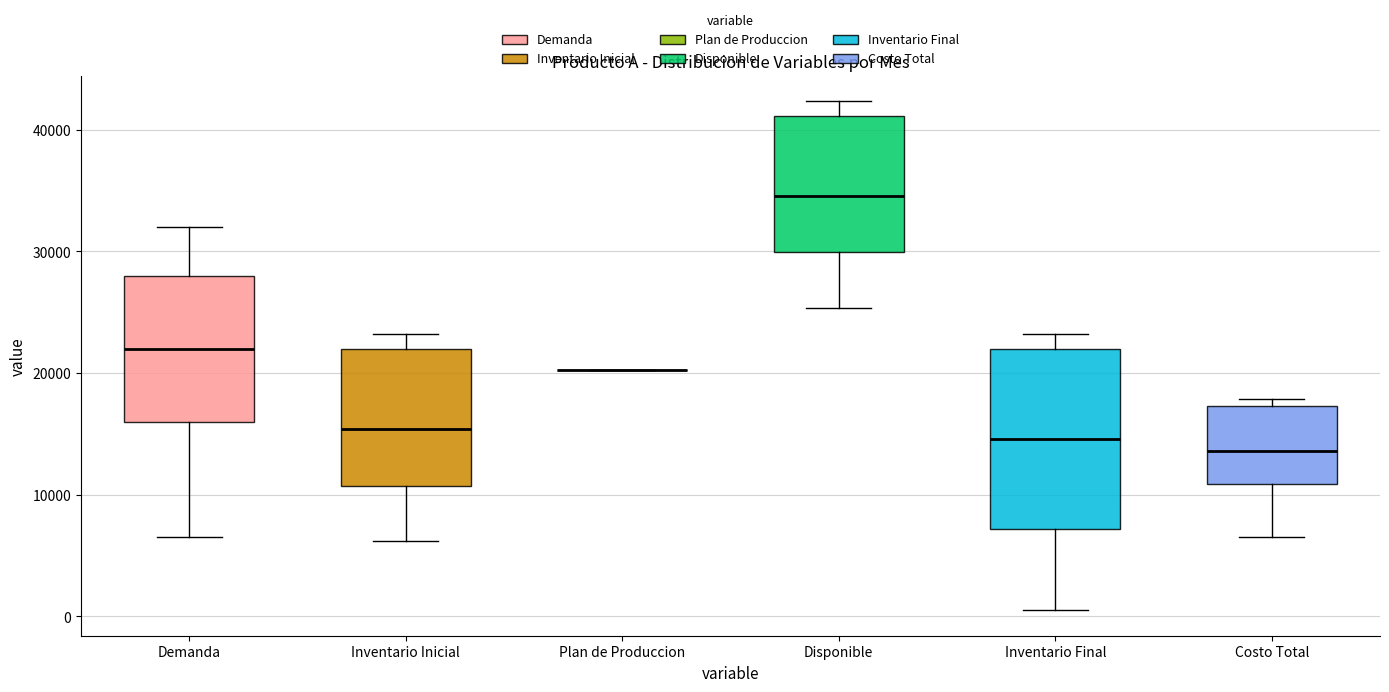

Reading left to right, read every box against the y-axis: the position of its median line, the range the box covers, and the ends of its whiskers. The values are not printed on the chart, so give them approximately, as read against the axis.

Demanda: median 22000, box 16000 to 28000, whiskers 7000 to 32000
Inventario Inicial: median 15000, box 11000 to 22000, whiskers 6000 to 23000
Plan de Produccion: box collapsed to a line at 20000, whiskers 20000 to 20000
Disponible: median 35000, box 30000 to 41000, whiskers 25000 to 42000
Inventario Final: median 15000, box 7000 to 22000, whiskers 1000 to 23000
Costo Total: median 14000, box 11000 to 17000, whiskers 7000 to 18000